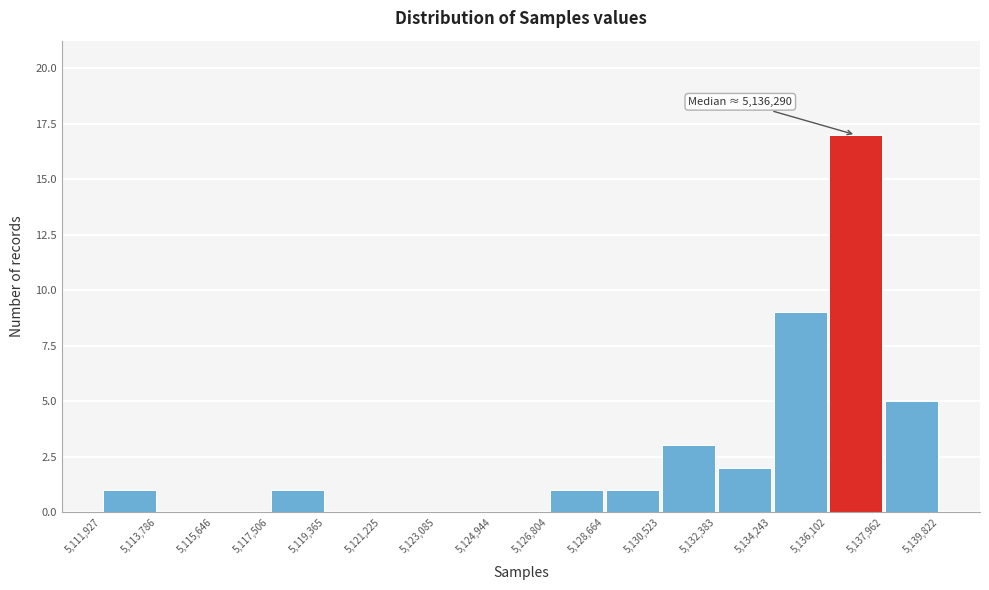

Which range on the x-axis has the tallest bar?

5,136,102 to 5,137,962